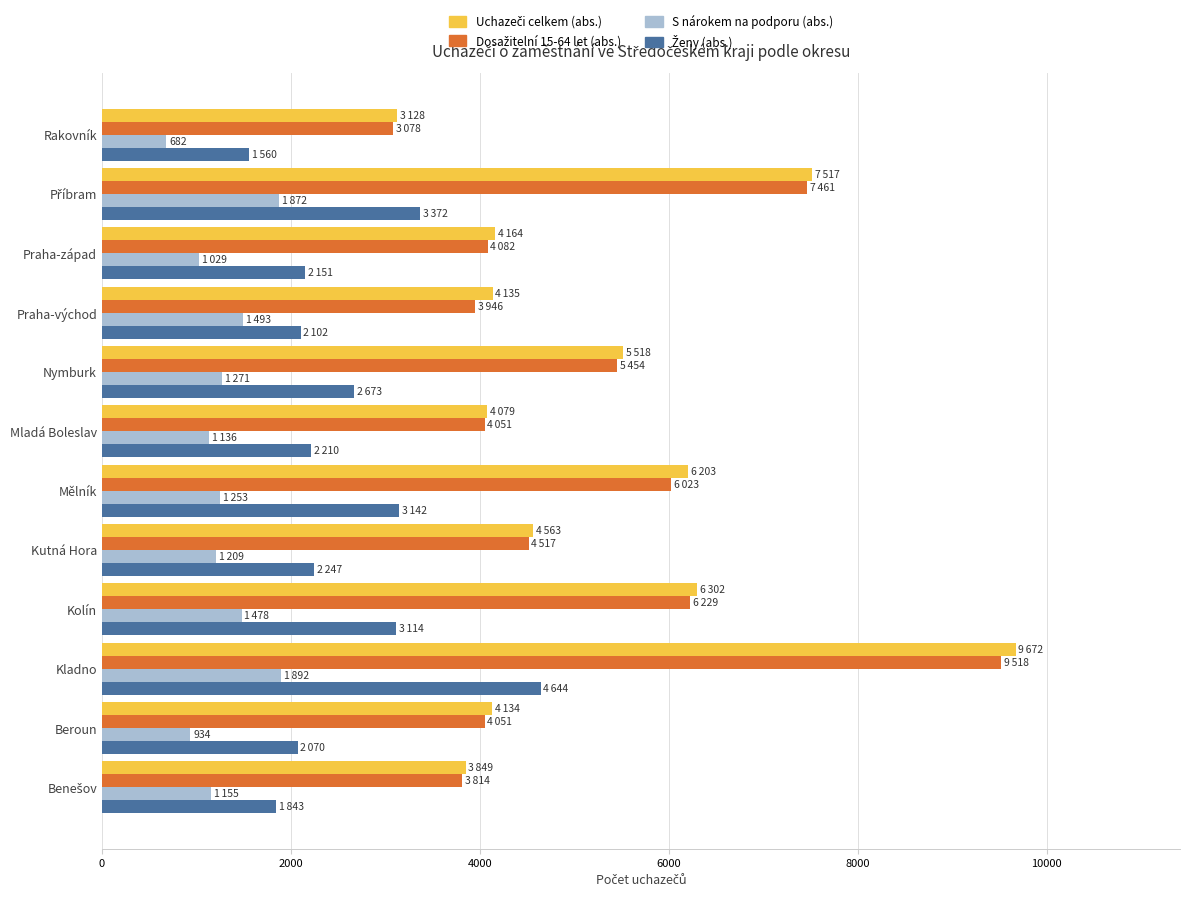

What is the approximate value of S nárokem na podporu (abs.) at Kolín?

1478